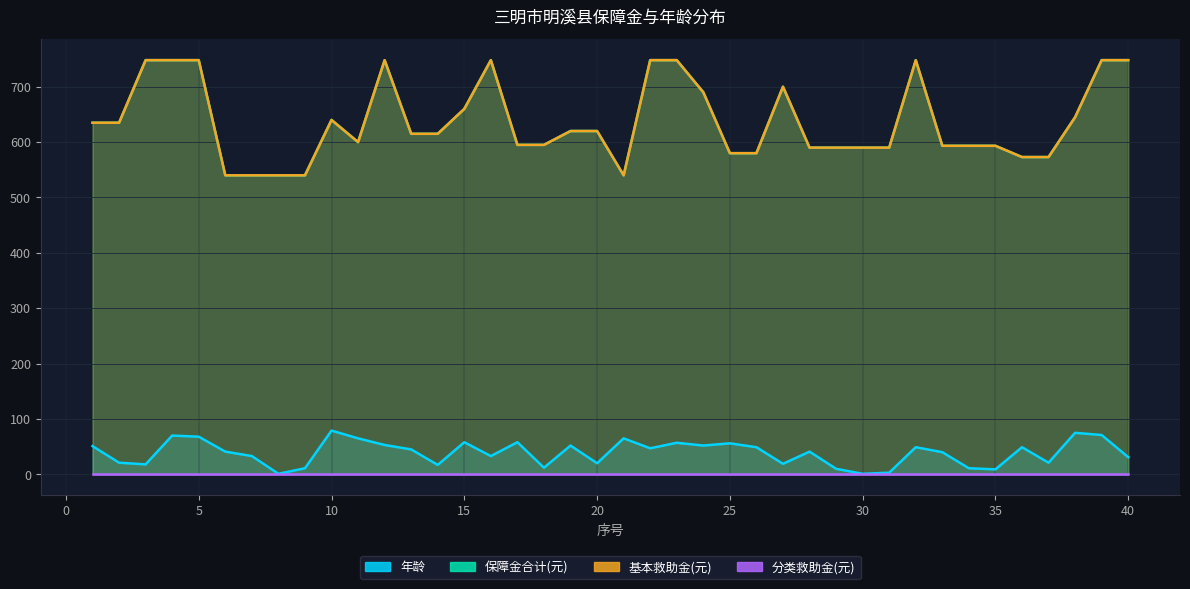

Does the chart display data point markers on the line(s)?

No